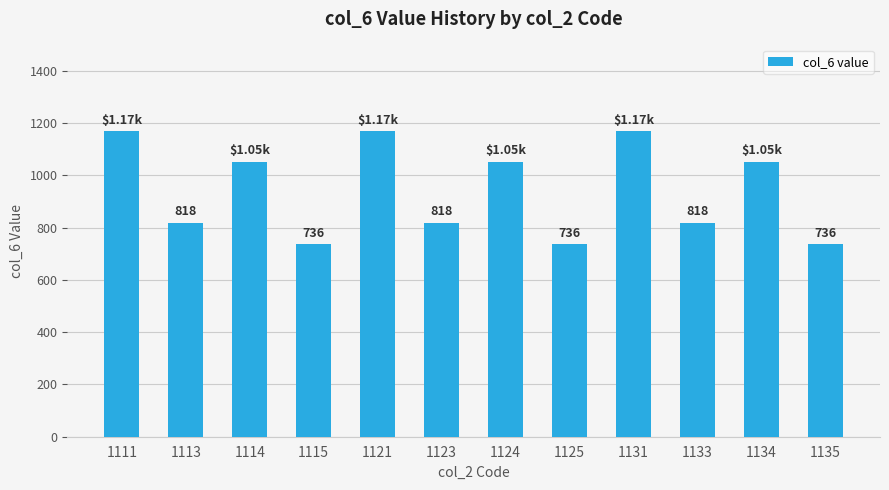

What is the smallest value displayed?

736